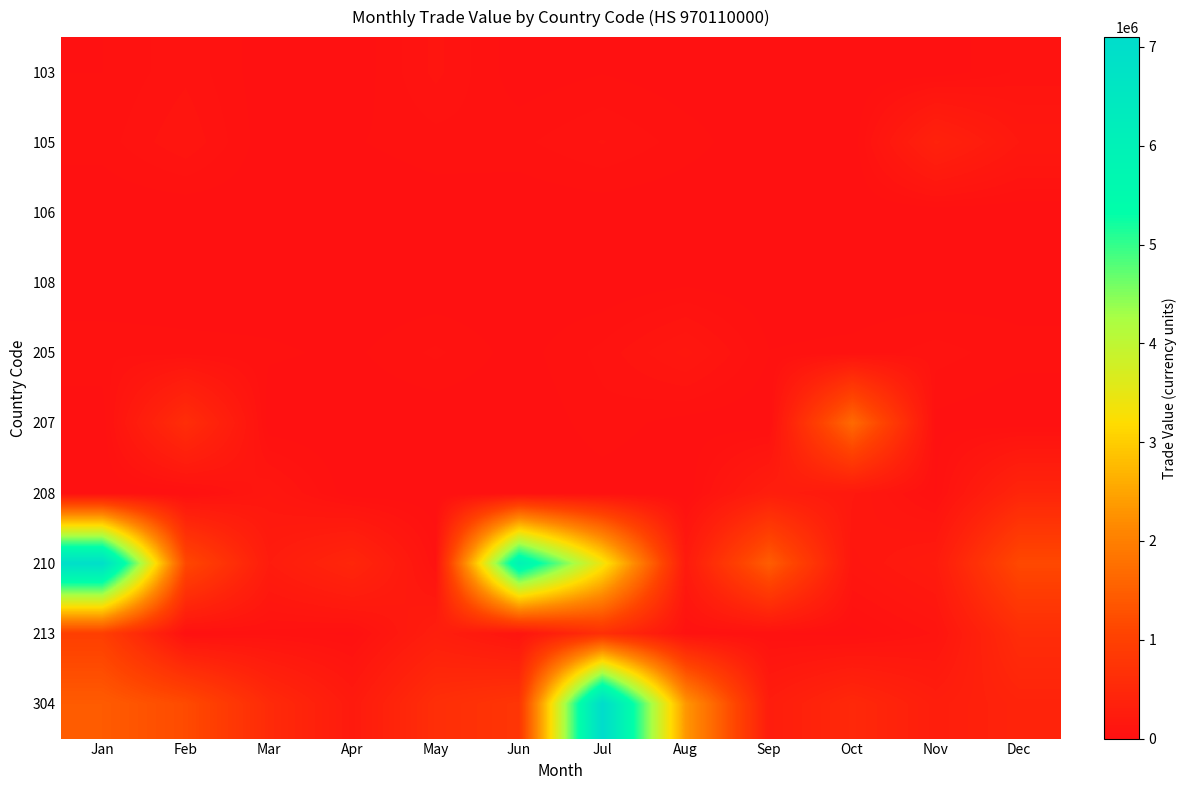

At which category does the chart reach its peak across all series?

Jul